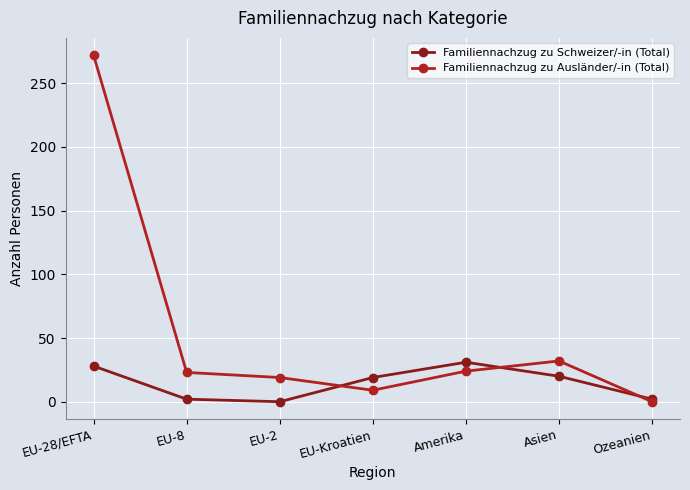

Is it true that Familiennachzug zu Schweizer/-in (Total) equals -14 at EU-2?

False